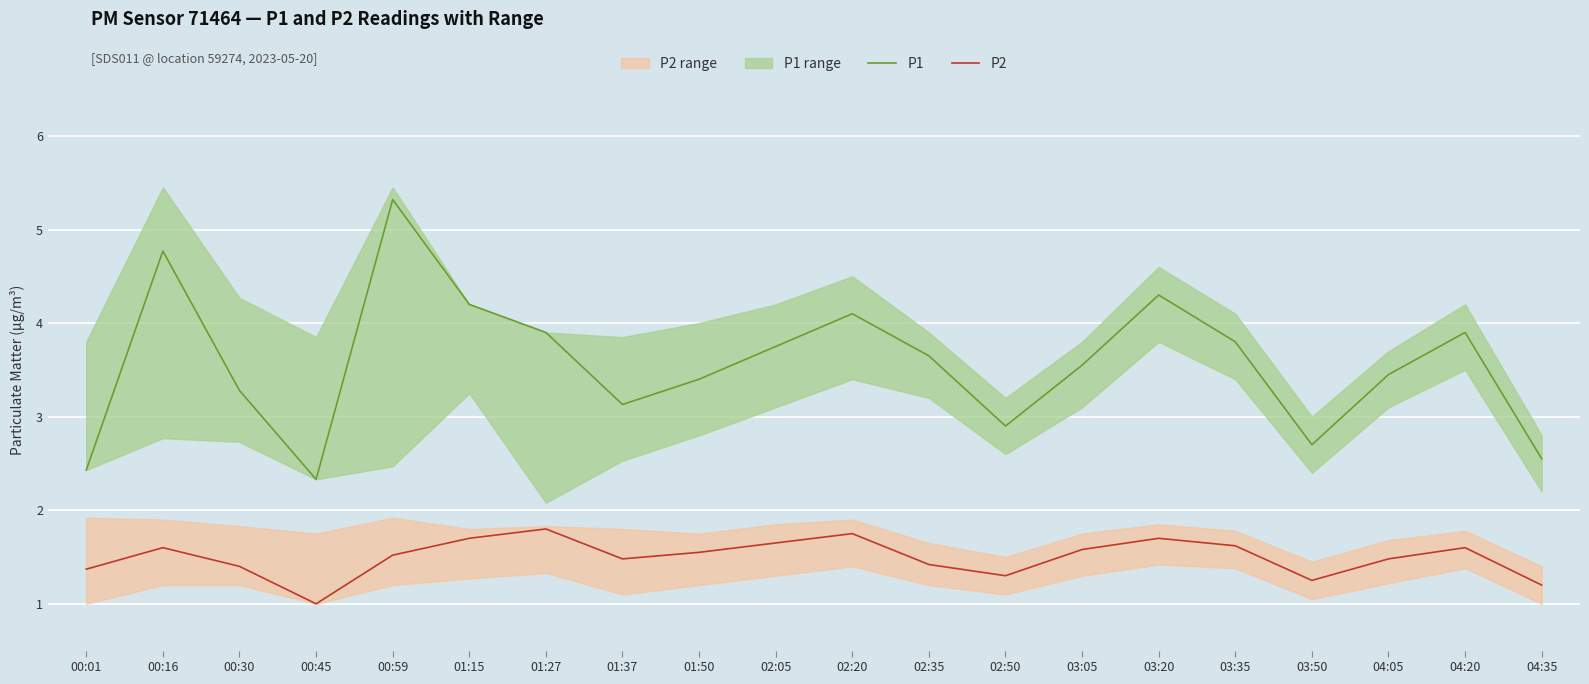

Count the number of data series in this chart.

2